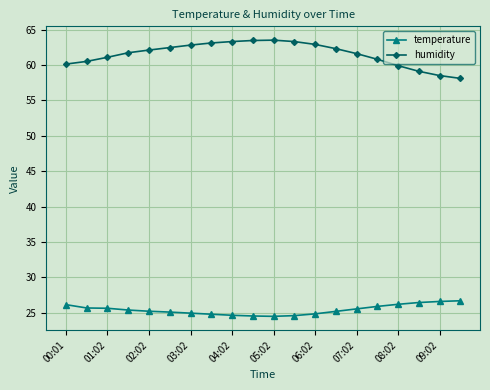

Which series has the largest range (max minus min)?

humidity